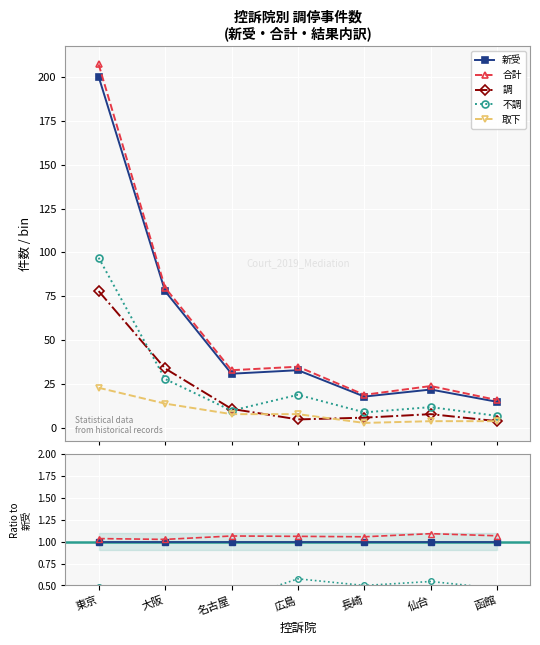

The value of 合計 at 長崎 is 1.1. True or false?

True